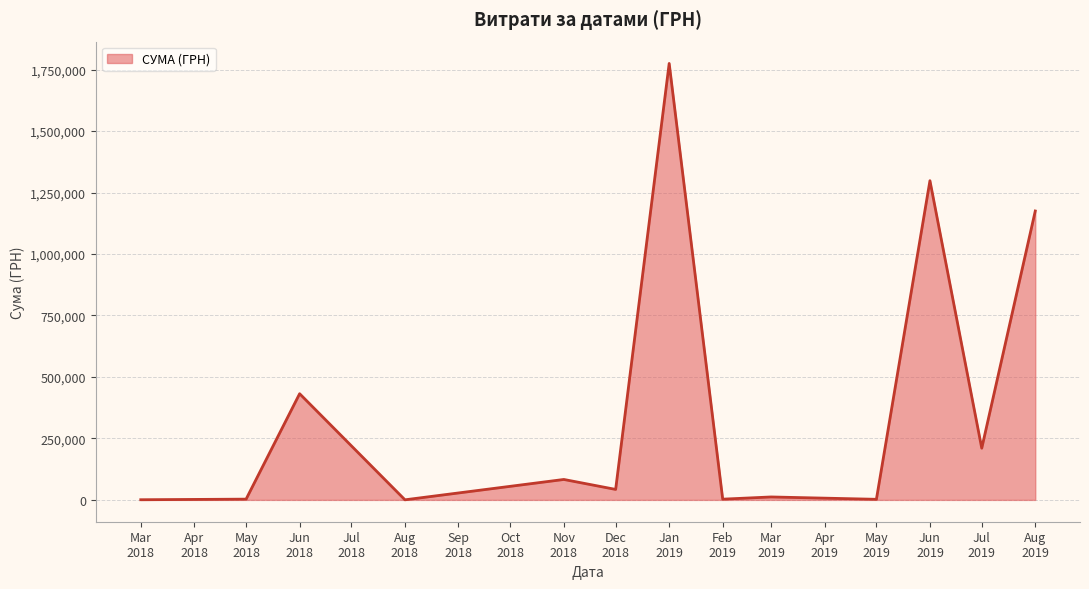

What is the maximum value shown in the chart?

1775151.7